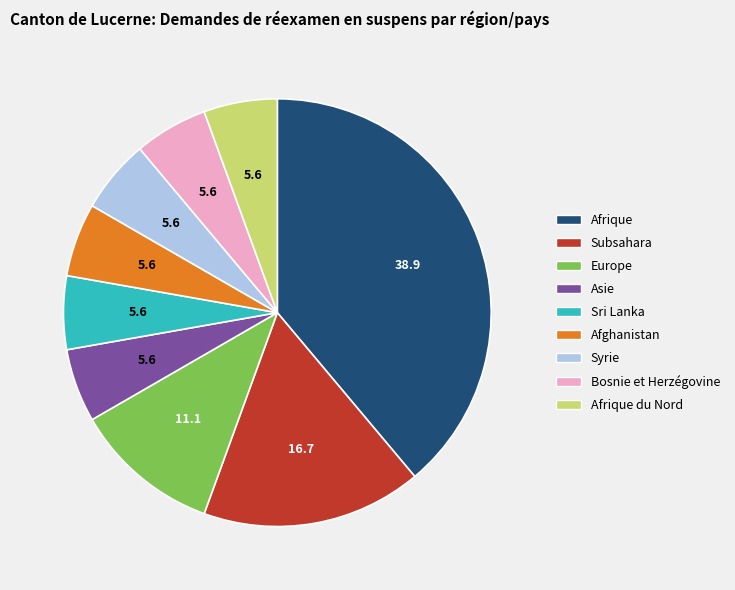

Is there a majority slice in this chart?

No